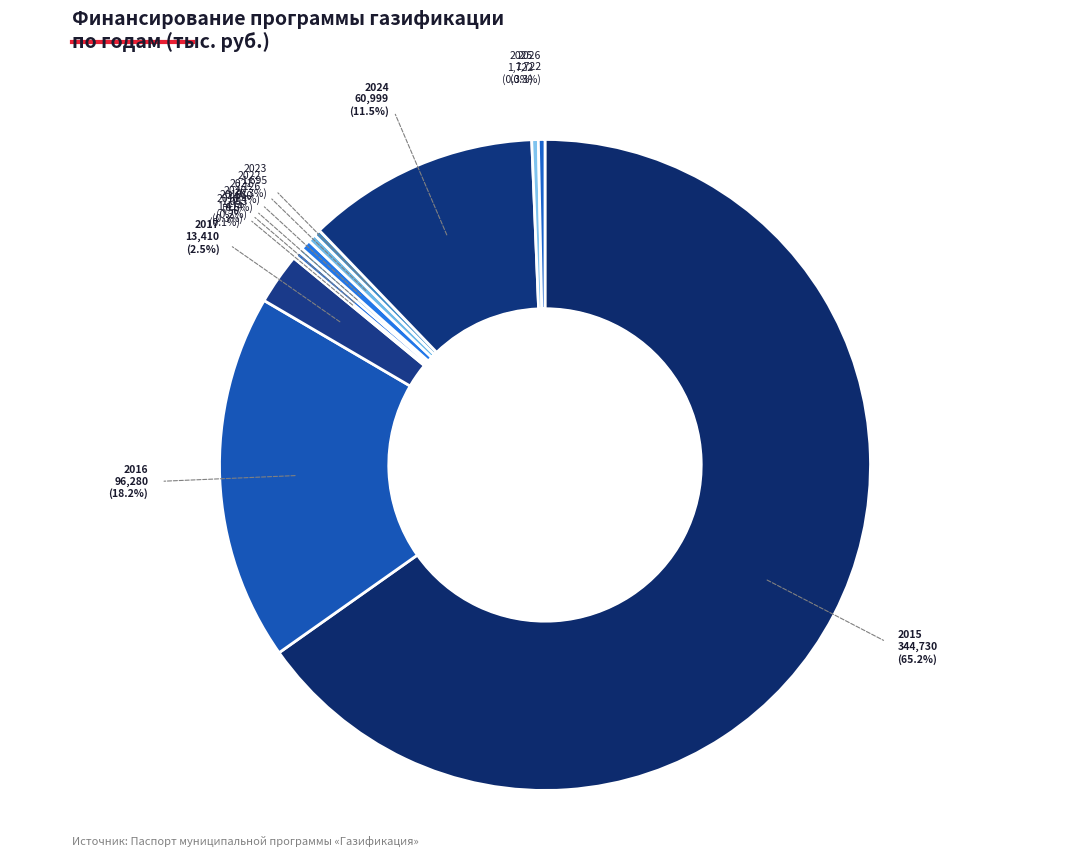

Which slice is the largest?

2015